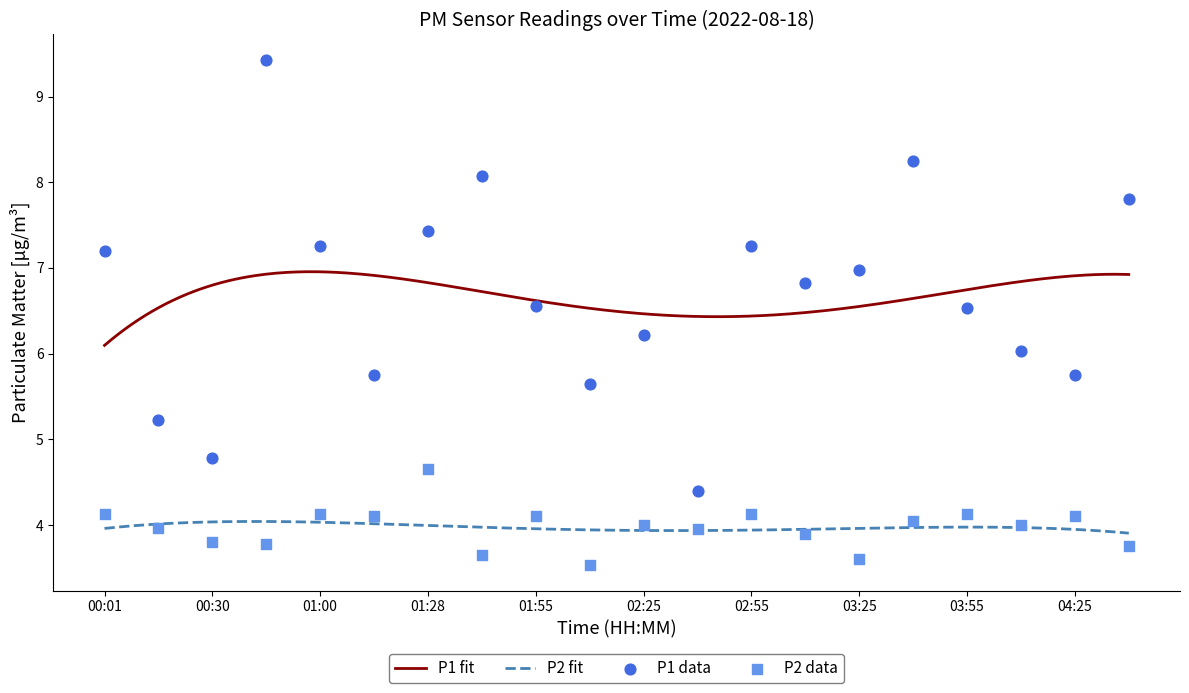

Which series has the largest Y range (max minus min)?

P1